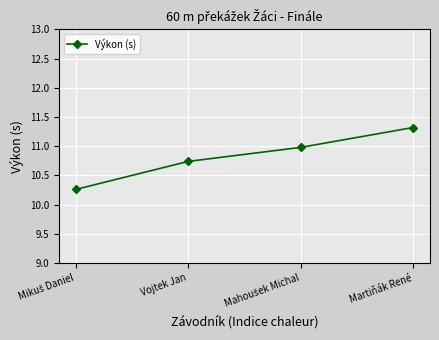

What is the label of the 1st point from the right?

Martiňák René